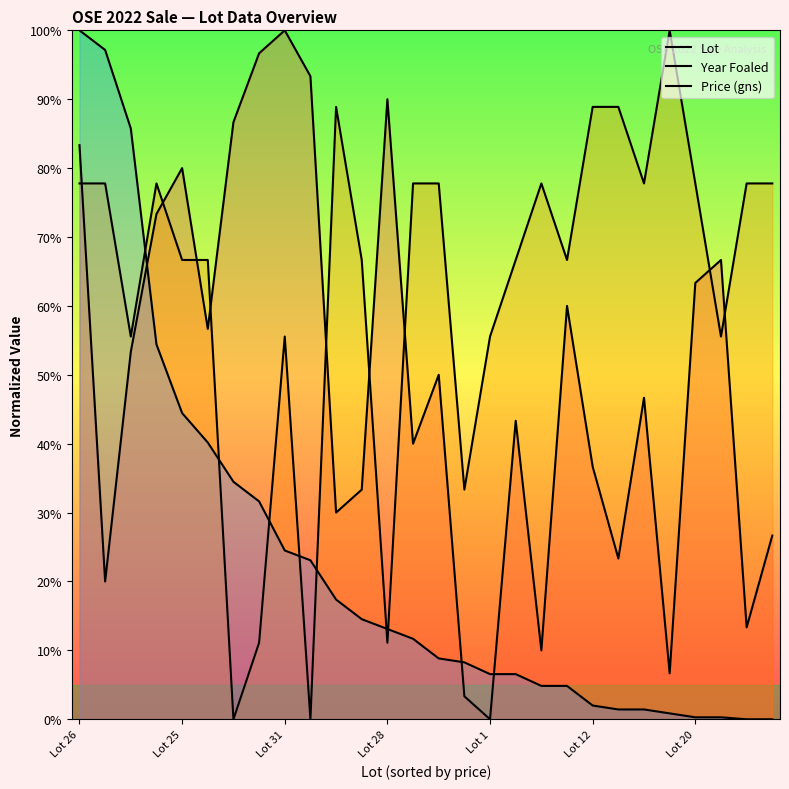

What is the spread (max minus min) of values at 10?

71.5